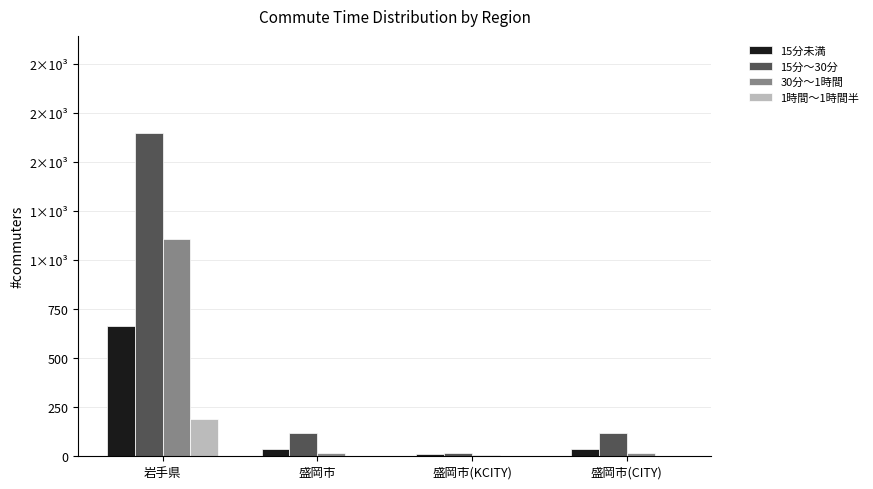

What is the value of the 15分未満 bar at the 2nd from the left?

35